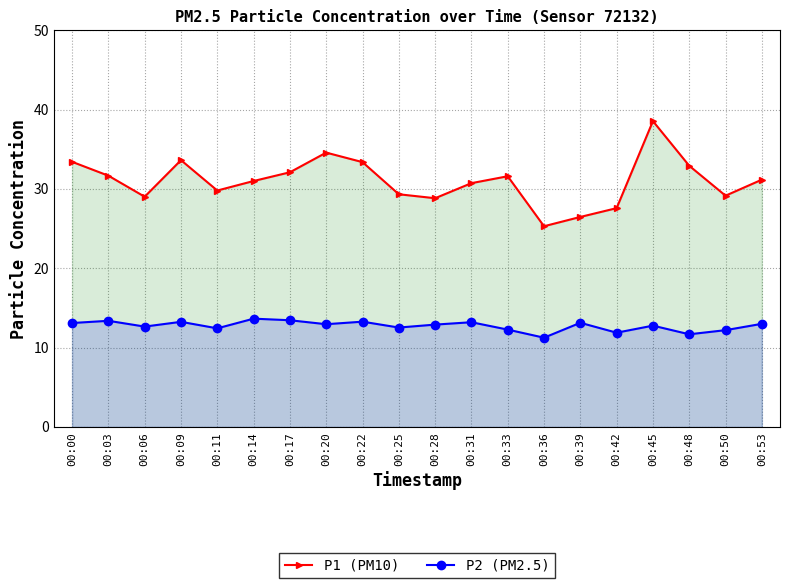

Rank the series at 00:11 from highest to lowest value.

P1 (PM10), P2 (PM2.5)